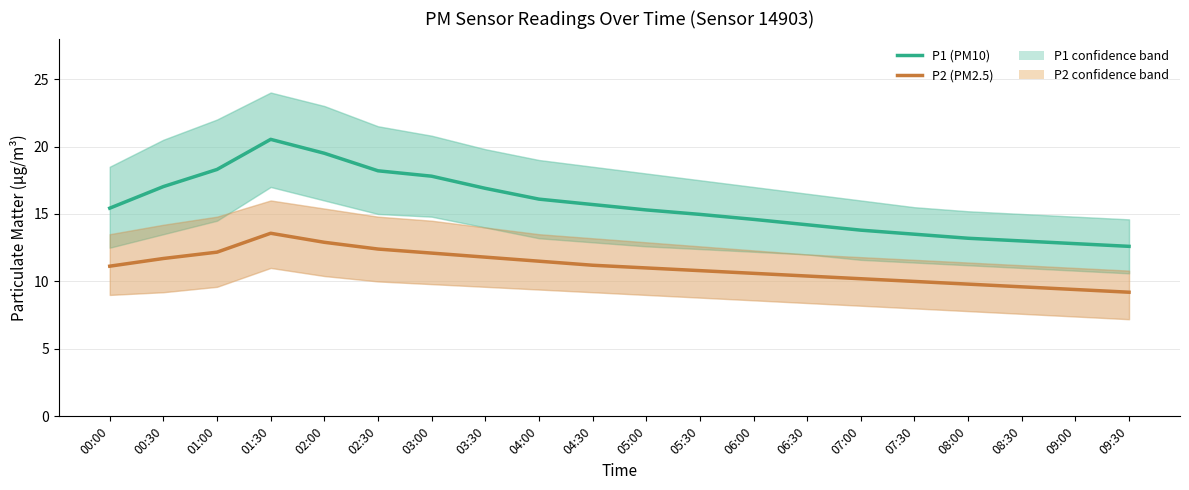

What is the minimum value shown in the chart?

9.2